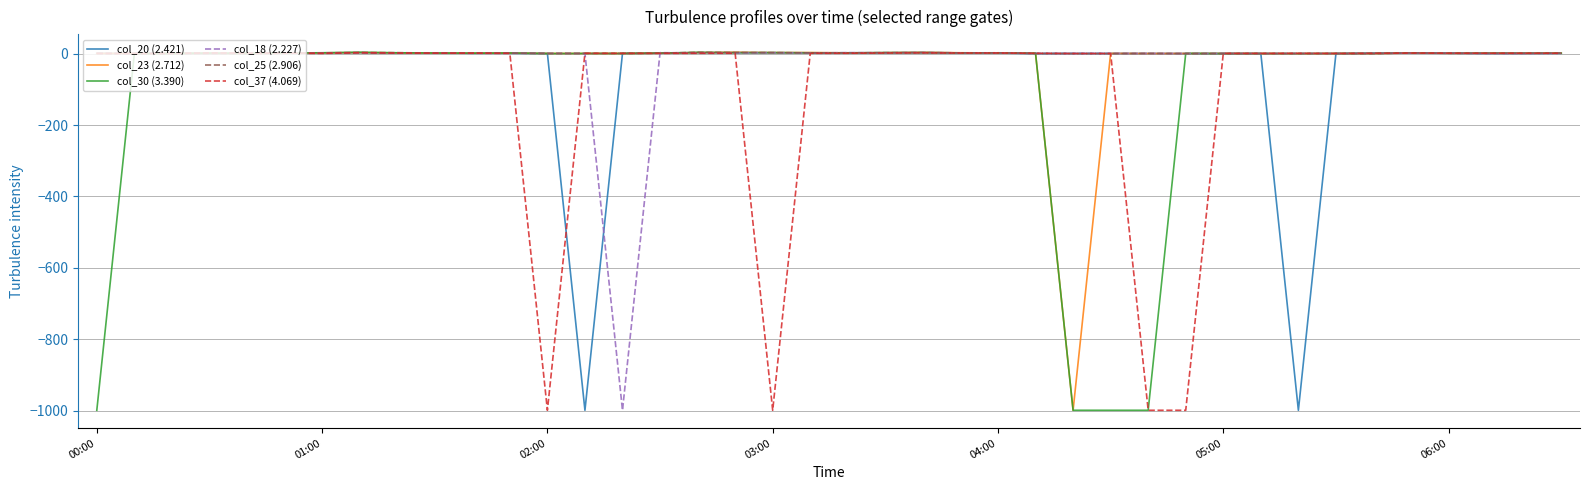

What is the minimum value shown in the chart?

-999.0